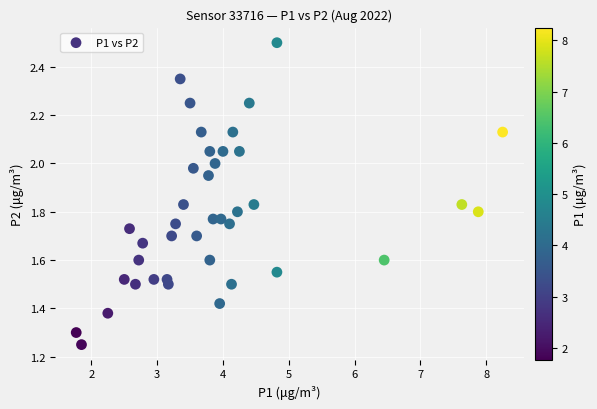

What is the range of X values (max minus min)?

6.5